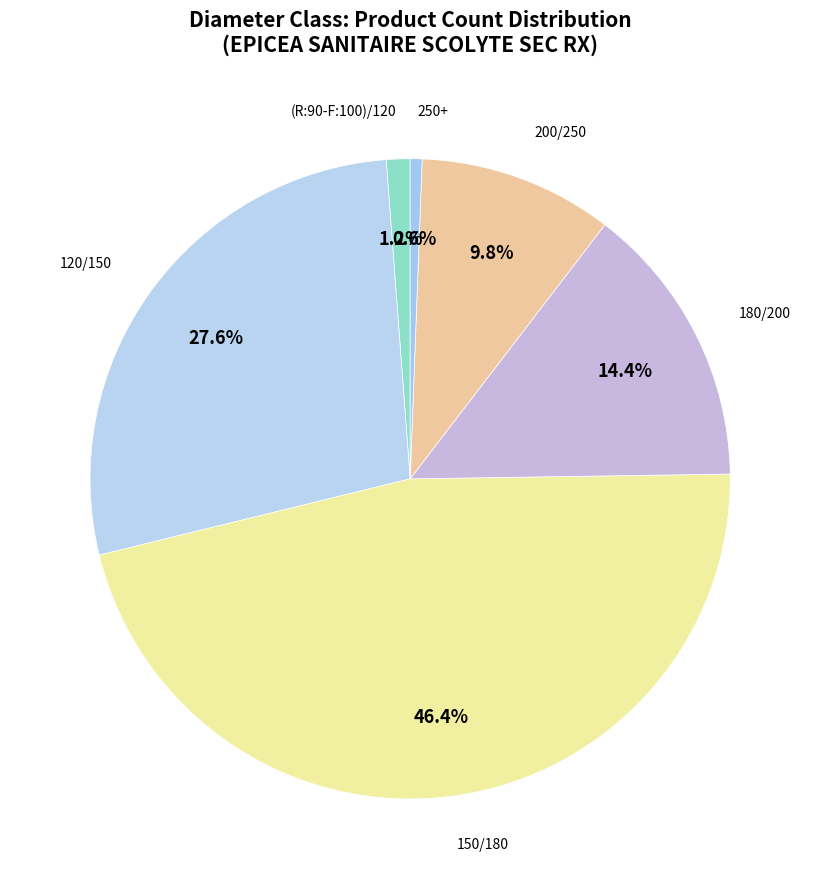

What percentage is the (R:90-F:100)/120 slice, to the nearest percent?

1%